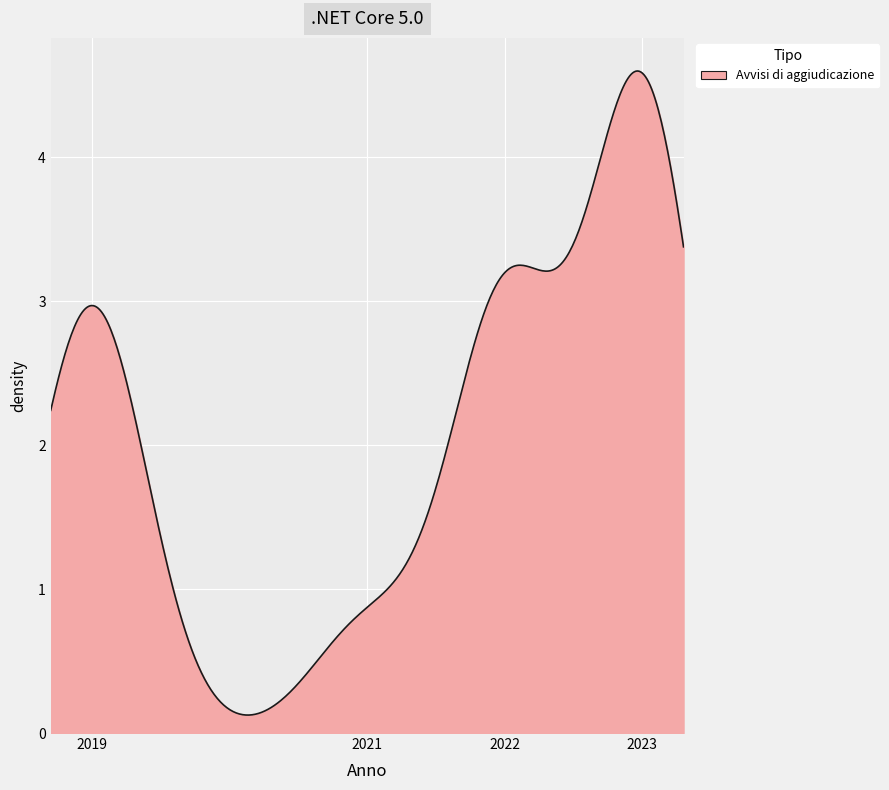

What is the average value?

2.1